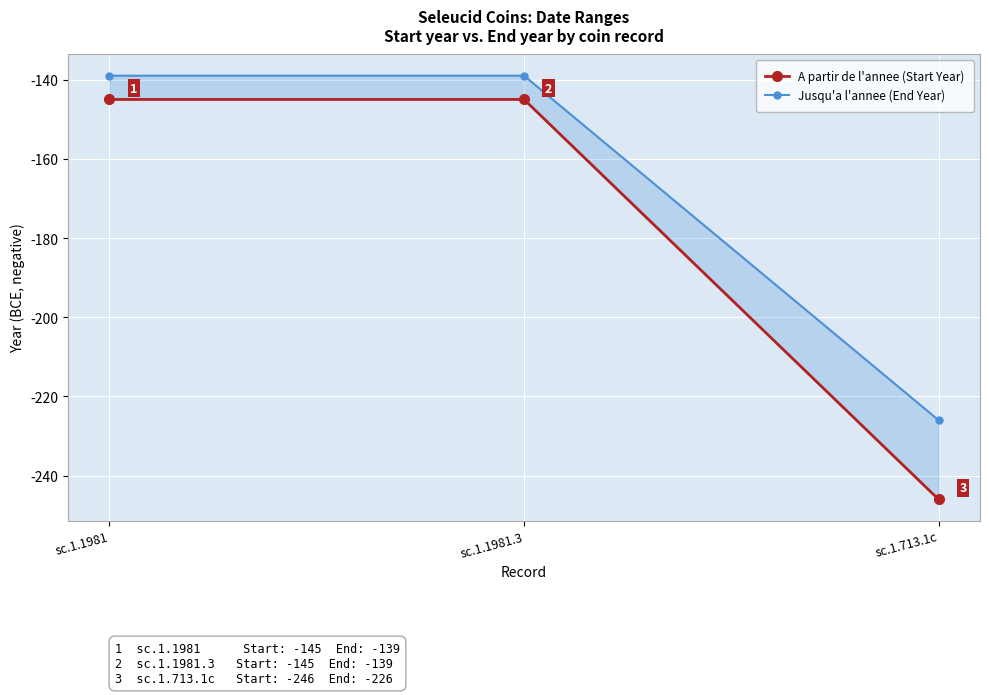

List the series in order of their overall mean, highest first.

Jusqu'a l'annee (End Year), A partir de l'annee (Start Year)